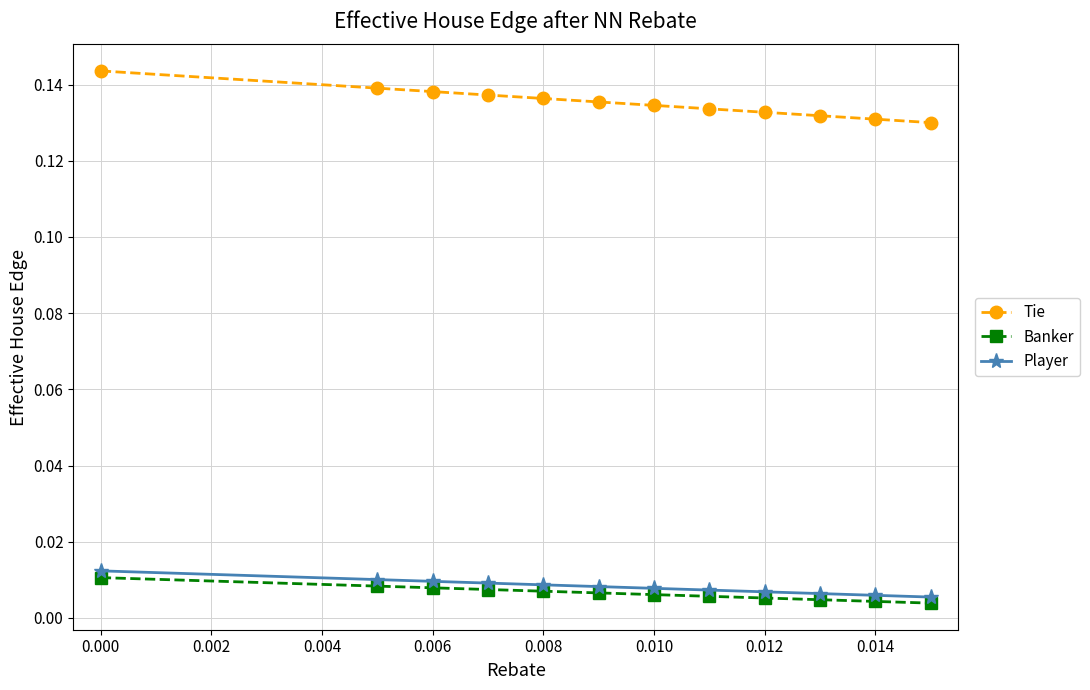

Which series has the largest total across all categories?

Tie